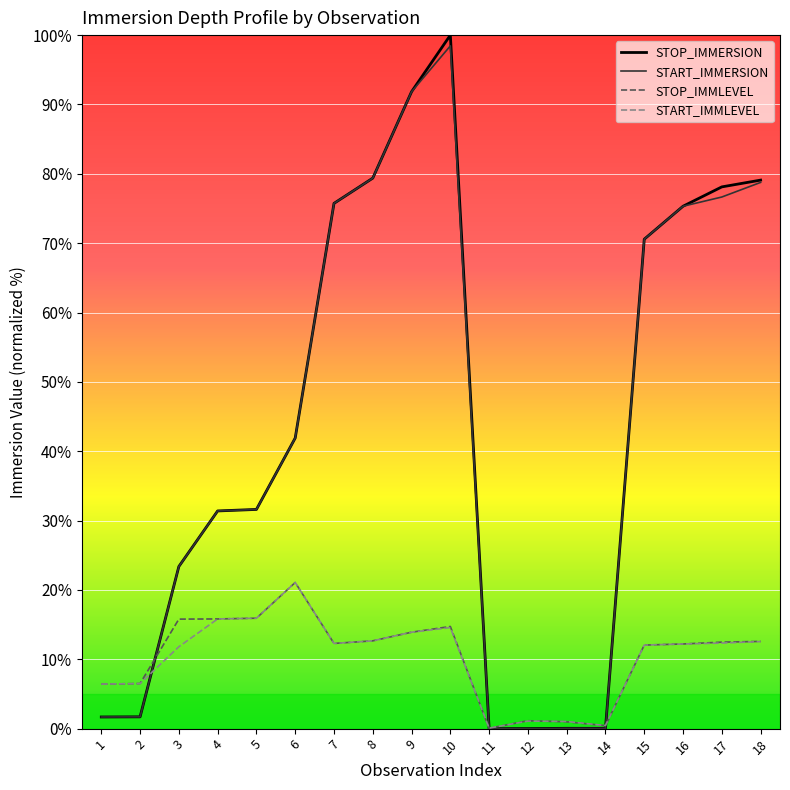

At which category is the sum across all series the highest?

10